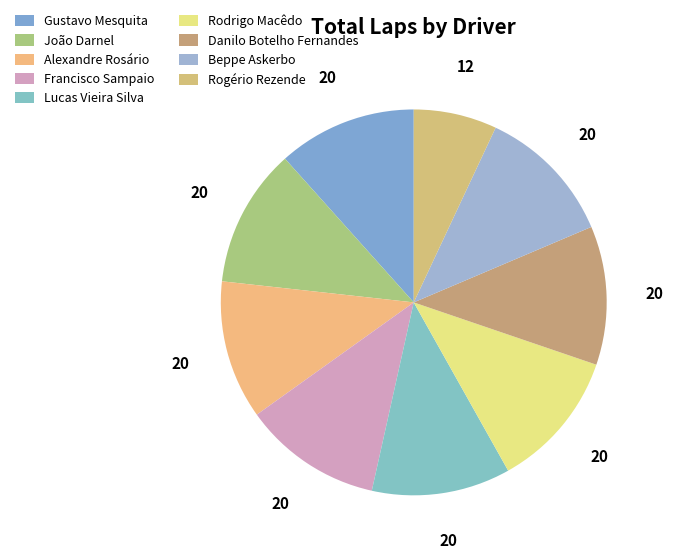

How many slices are in this pie chart?

9